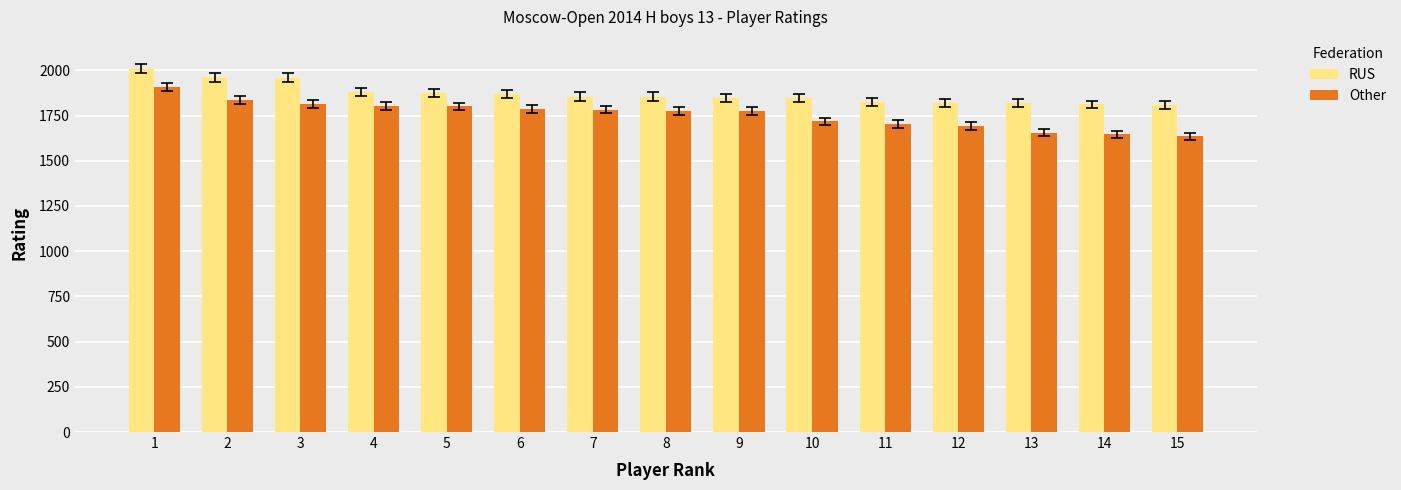

List the series in order of their overall mean, highest first.

RUS, Other